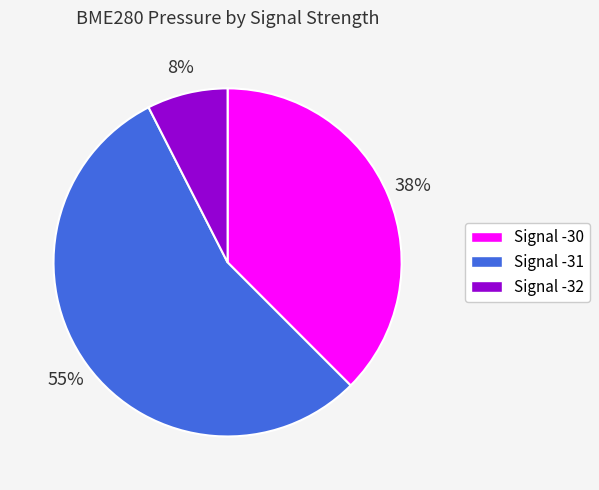

How many slices are in this pie chart?

3